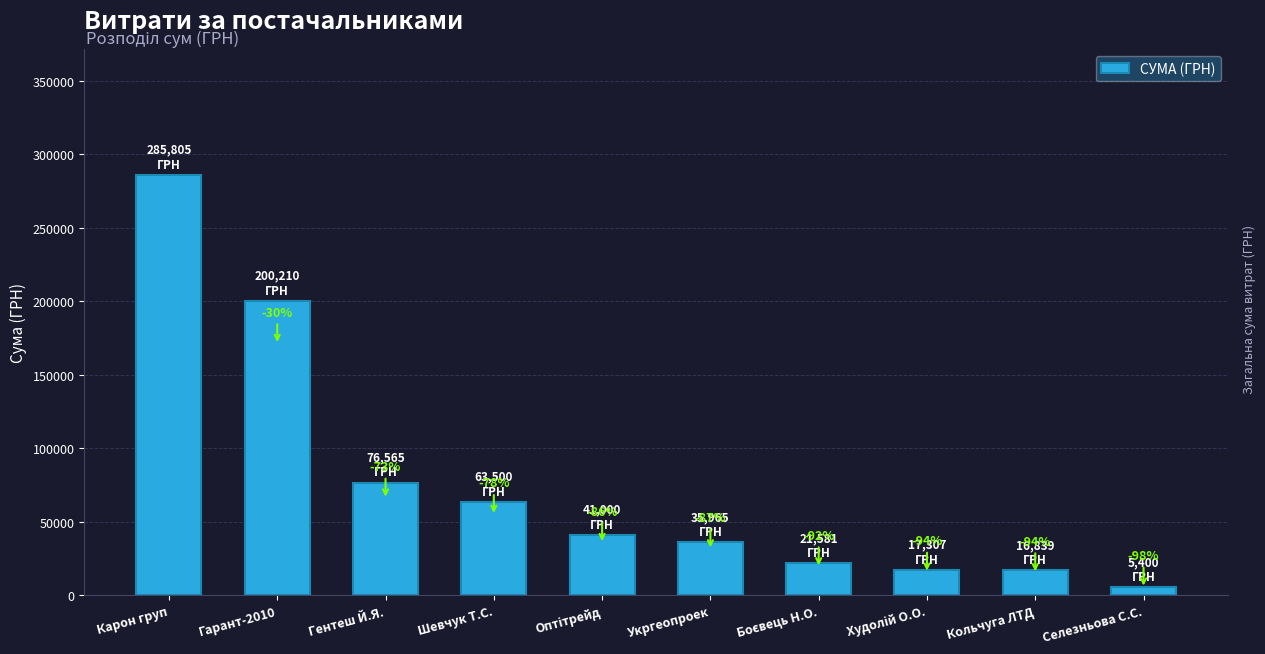

Does the chart contain stacked bars?

No